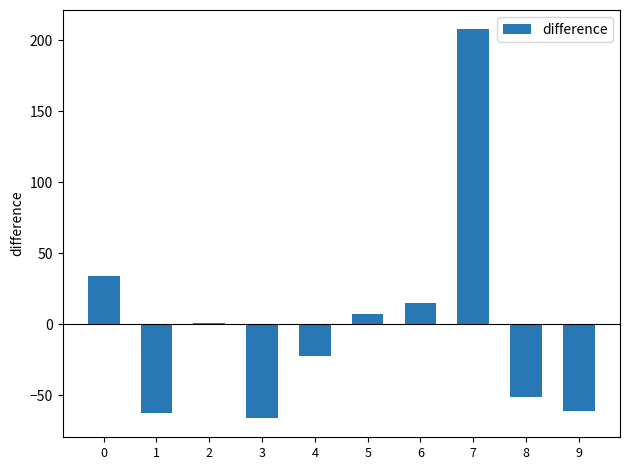

What is the maximum value shown in the chart?

207.6